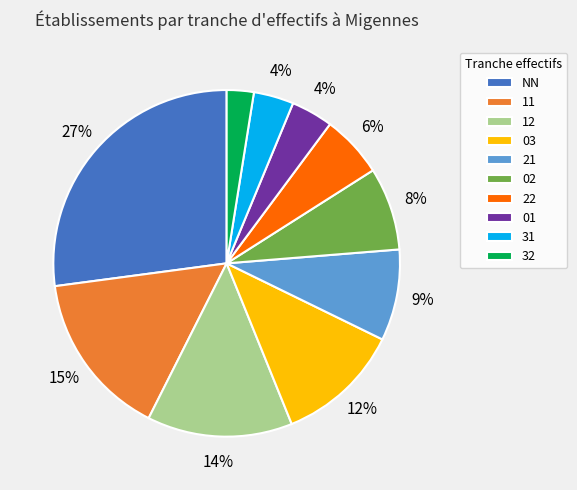

Which has a higher value, 11 or NN?

NN